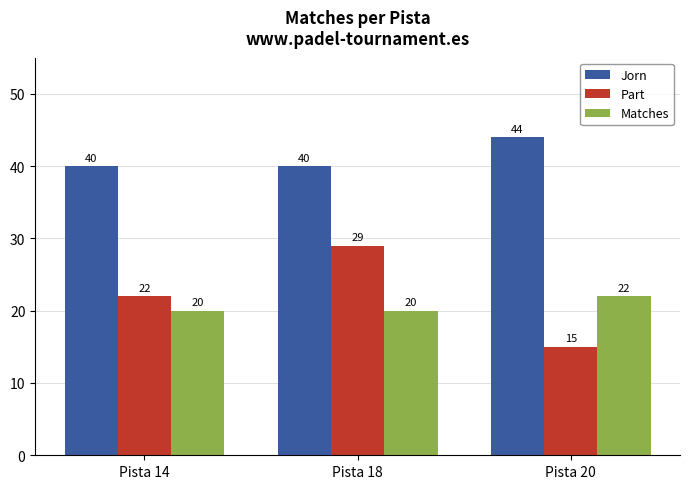

Which series has the largest total across all categories?

Jorn